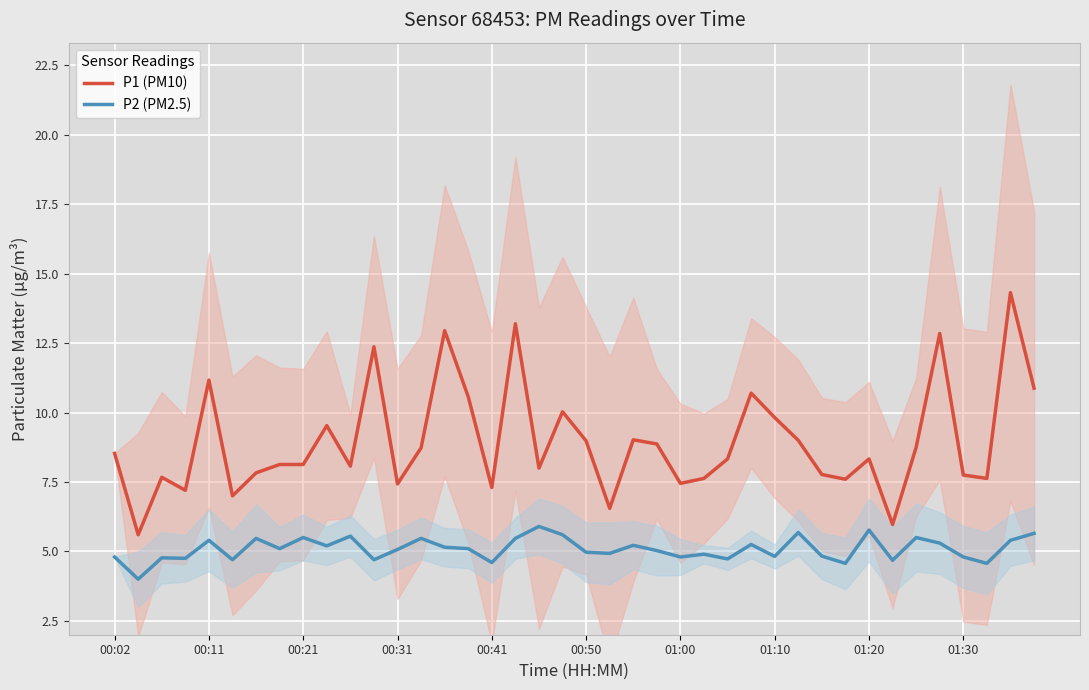

What is the lowest value of the P1 (PM10) series?

5.6